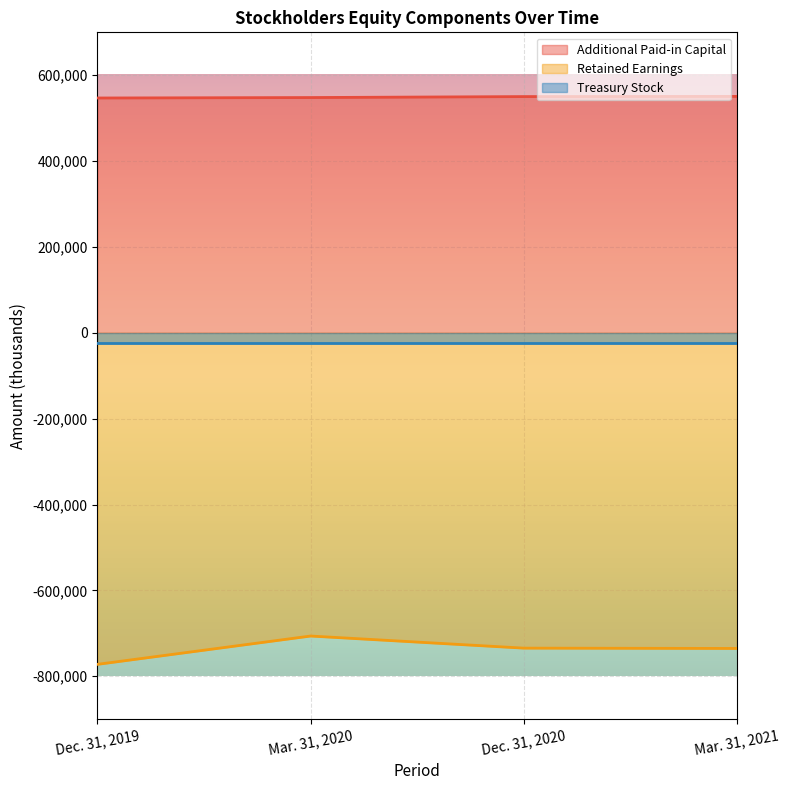

Which category has the highest value across all series?

Mar. 31, 2021